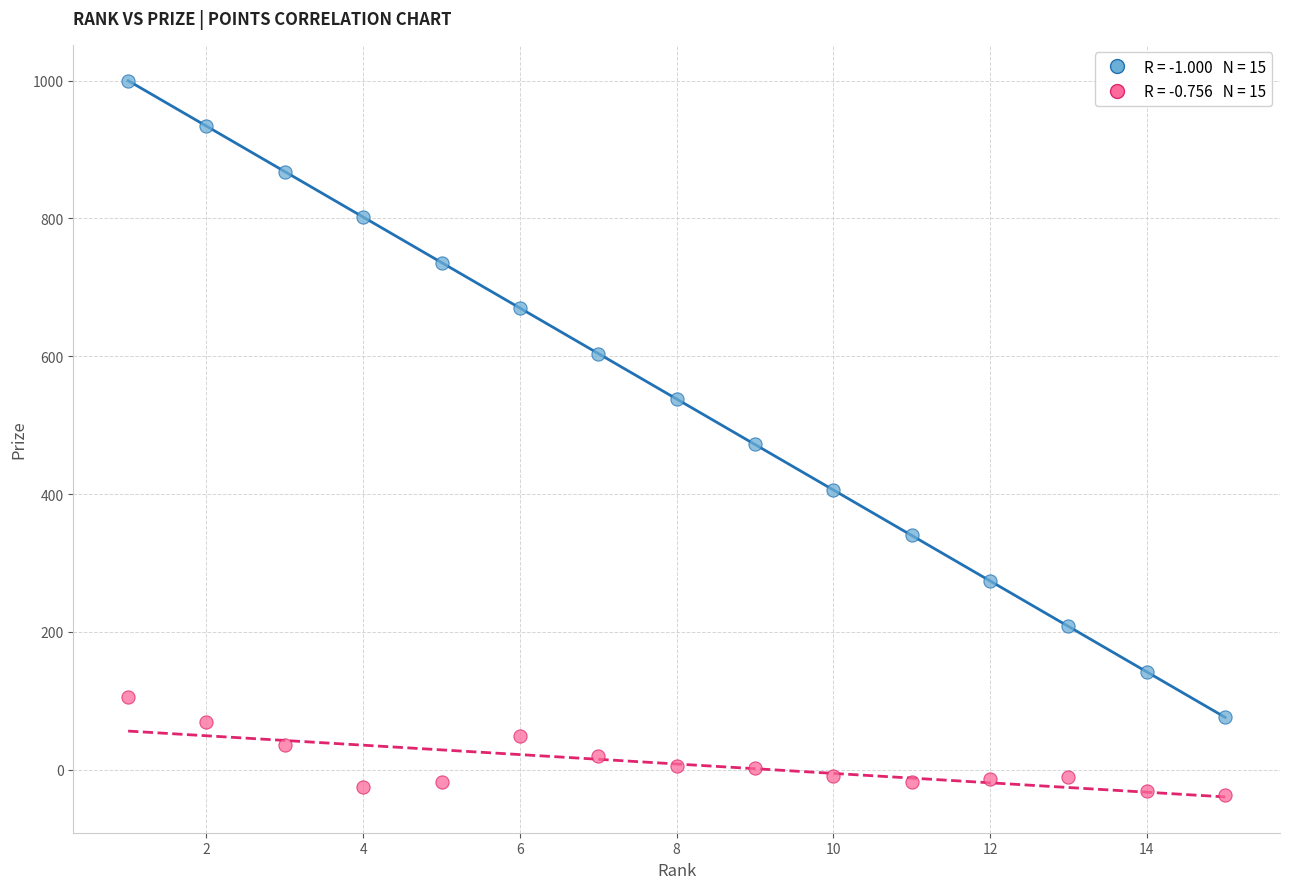

Across all data points, what is the range of X values (max minus min)?

14